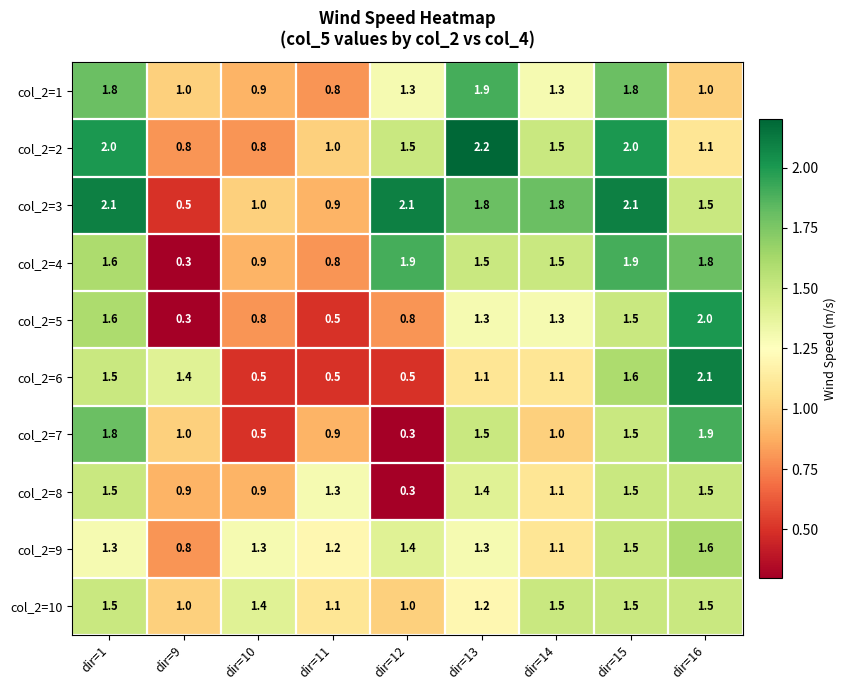

What is the average value of the col_2=7 series?

1.2